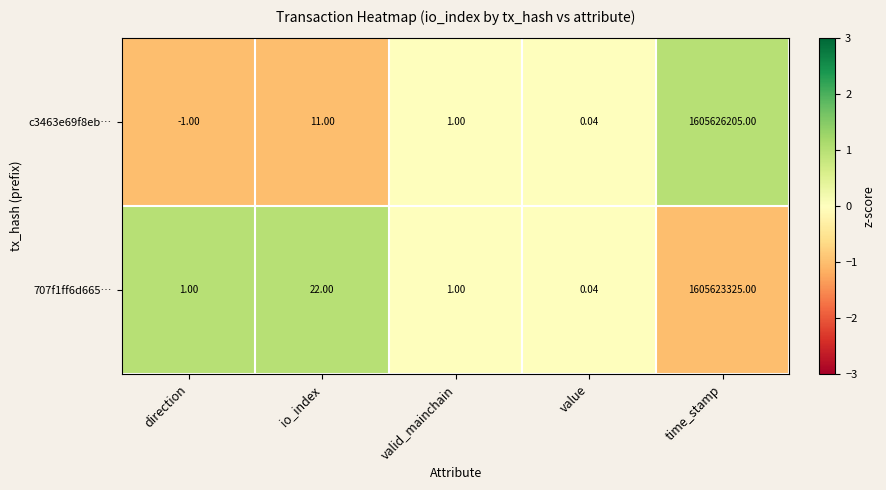

At which label does 707f1ff6d665… reach its peak?

time_stamp